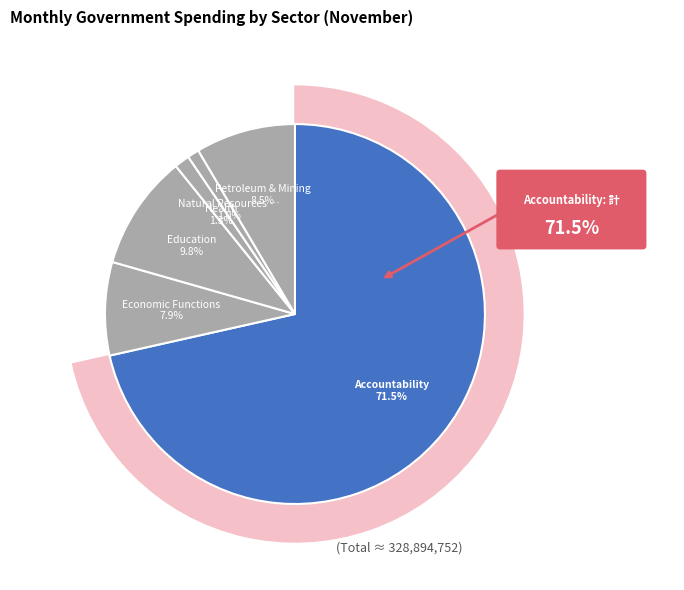

Does Health represent more than half of the total?

No